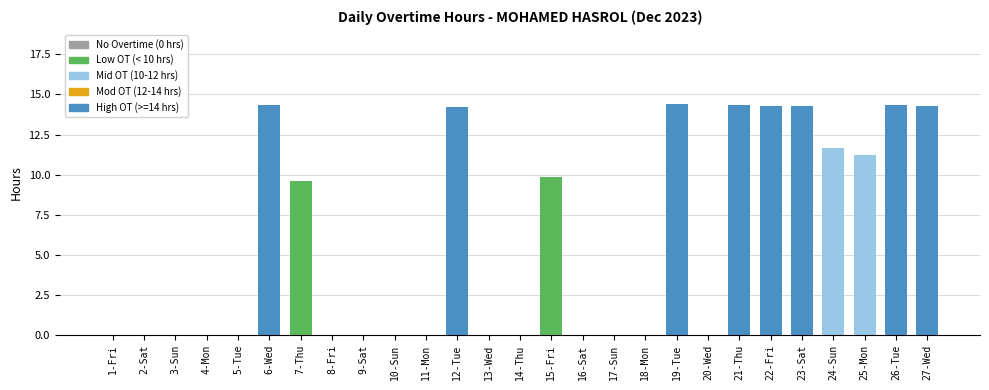

What is the average value?

5.8